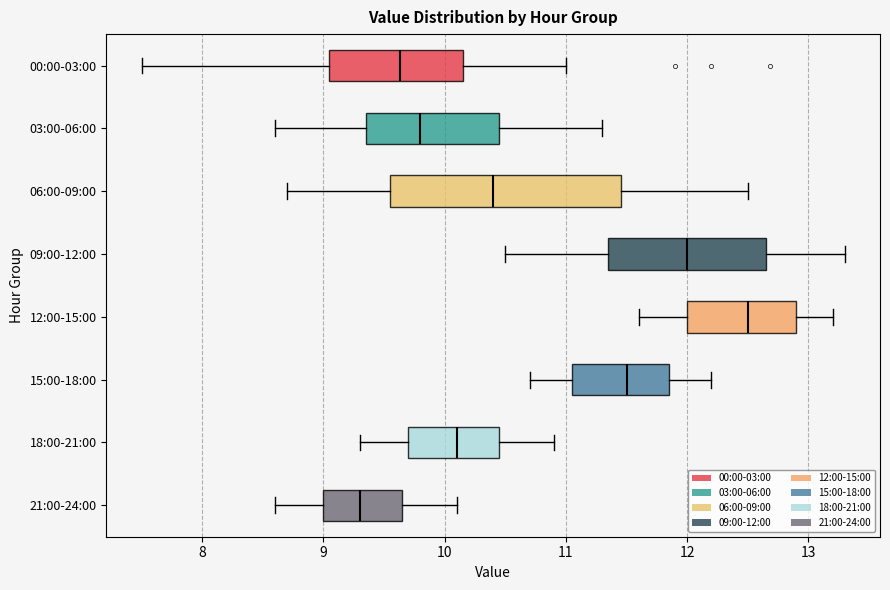

Reading bottom to top, transcribe this box plot: for each box, give where its median line is, the range the box spans, and where its two whiskers end, as read against the x-axis. The values are not printed on the chart, so give them approximately, as read against the axis.

21:00-24:00: median 9.3, box 9.0 to 9.7, whiskers 8.6 to 10.1
18:00-21:00: median 10.1, box 9.7 to 10.5, whiskers 9.3 to 10.9
15:00-18:00: median 11.5, box 11.1 to 11.9, whiskers 10.7 to 12.2
12:00-15:00: median 12.5, box 12.0 to 12.9, whiskers 11.6 to 13.2
09:00-12:00: median 12.0, box 11.4 to 12.7, whiskers 10.5 to 13.3
06:00-09:00: median 10.4, box 9.6 to 11.5, whiskers 8.7 to 12.5
03:00-06:00: median 9.8, box 9.4 to 10.5, whiskers 8.6 to 11.3
00:00-03:00: median 9.6, box 9.0 to 10.2, whiskers 7.5 to 11.0